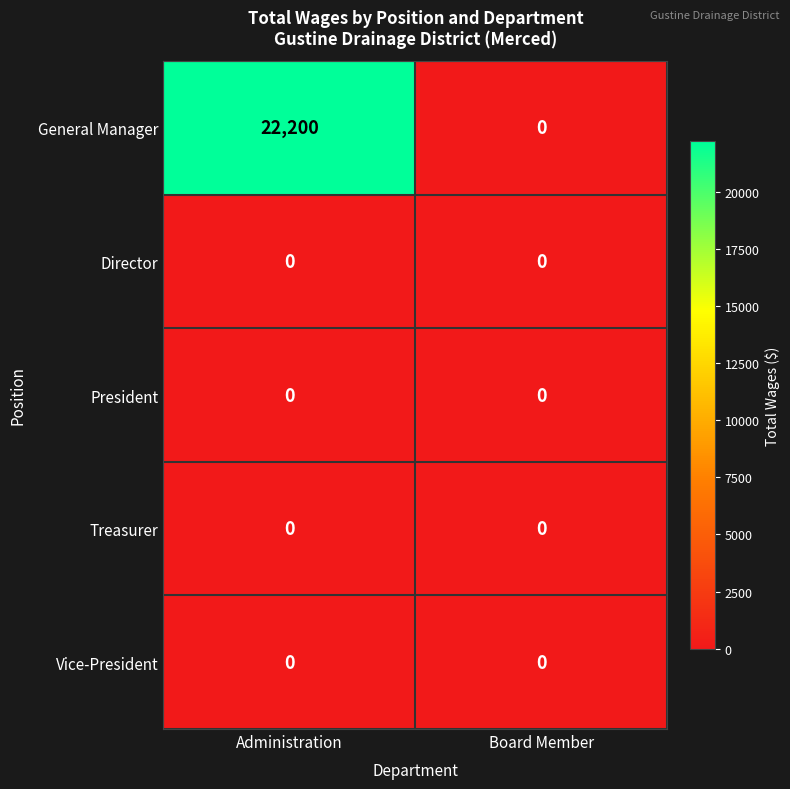

Reading left to right, what are all the values shown in this chart?

General Manager: 22200	0
Director: 0	0
President: 0	0
Treasurer: 0	0
Vice-President: 0	0